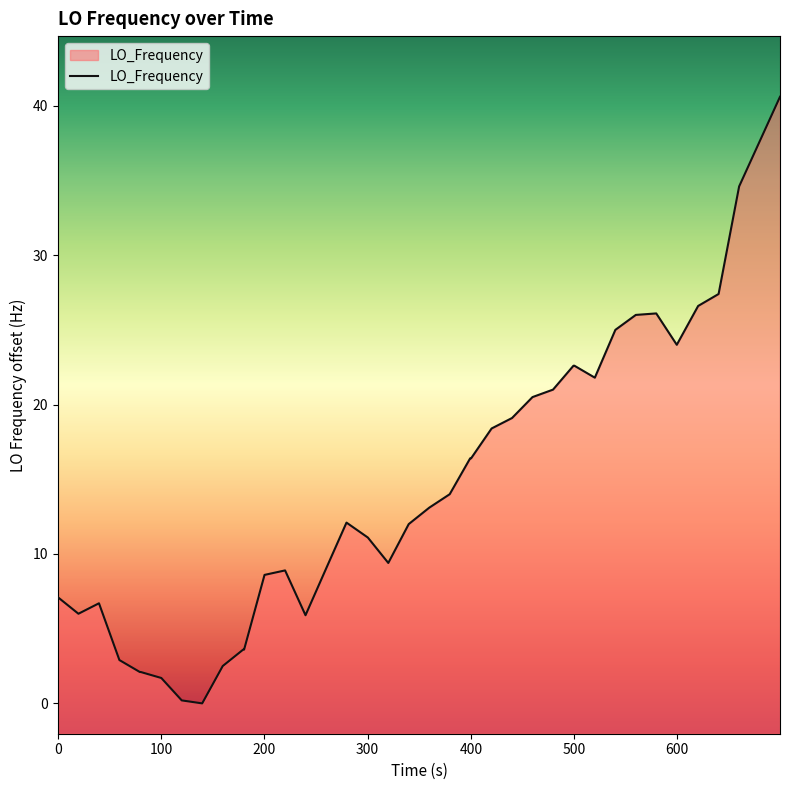

What is the average value?

14.7